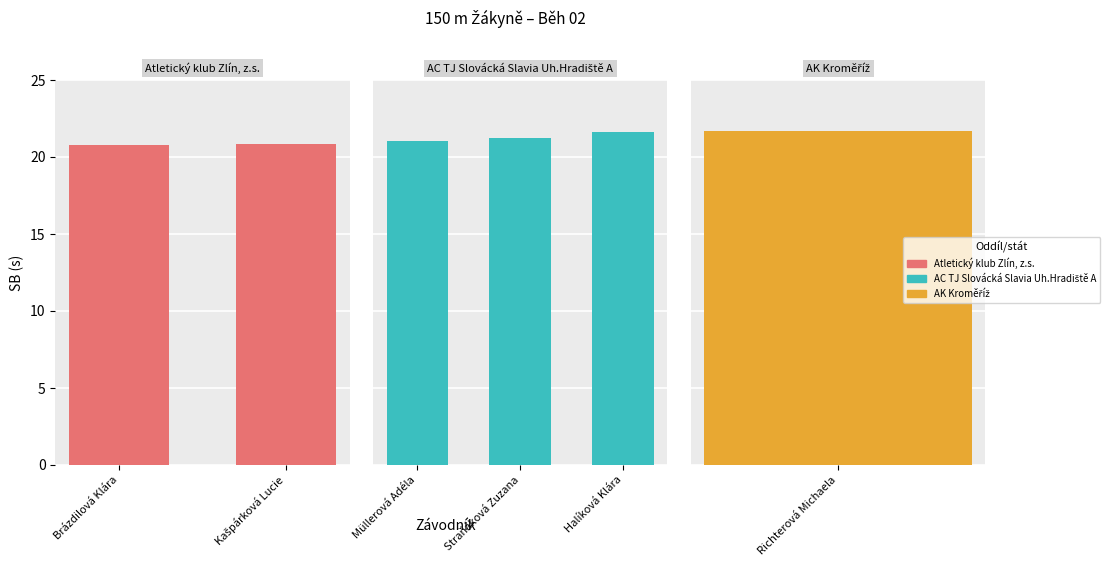

Which has a higher value, Brázdilová Klára or Kašpárková Lucie?

Kašpárková Lucie